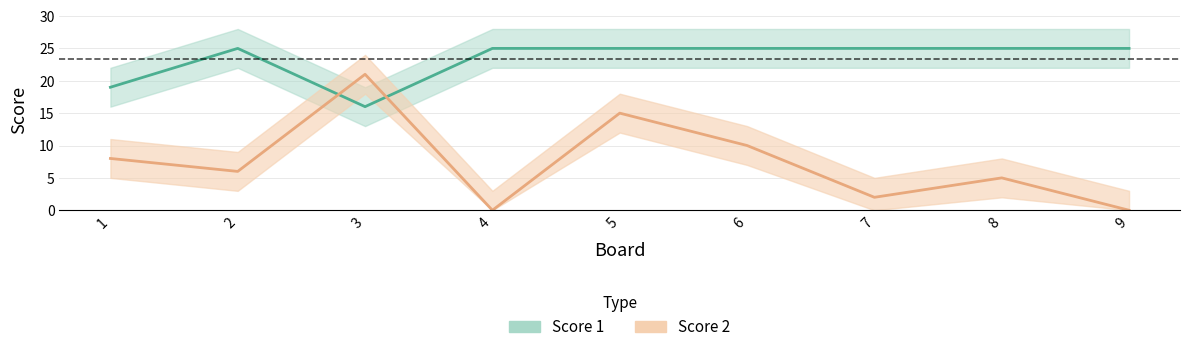

What is the difference between the highest and lowest values at 2?

19